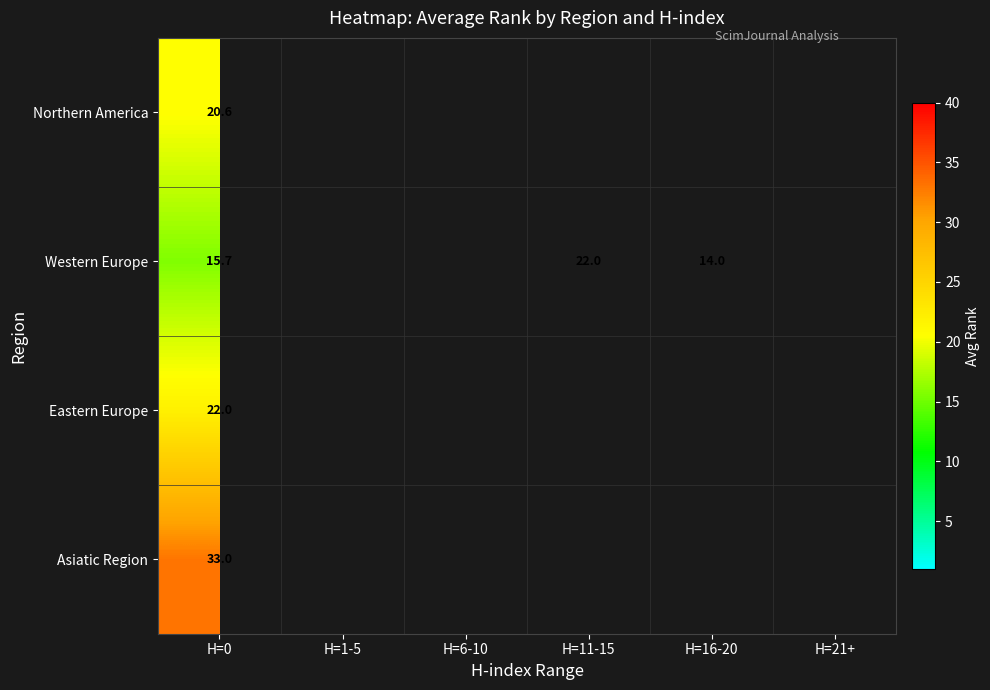

At H=0, list the series in order from smallest to largest.

Western Europe, Northern America, Eastern Europe, Asiatic Region